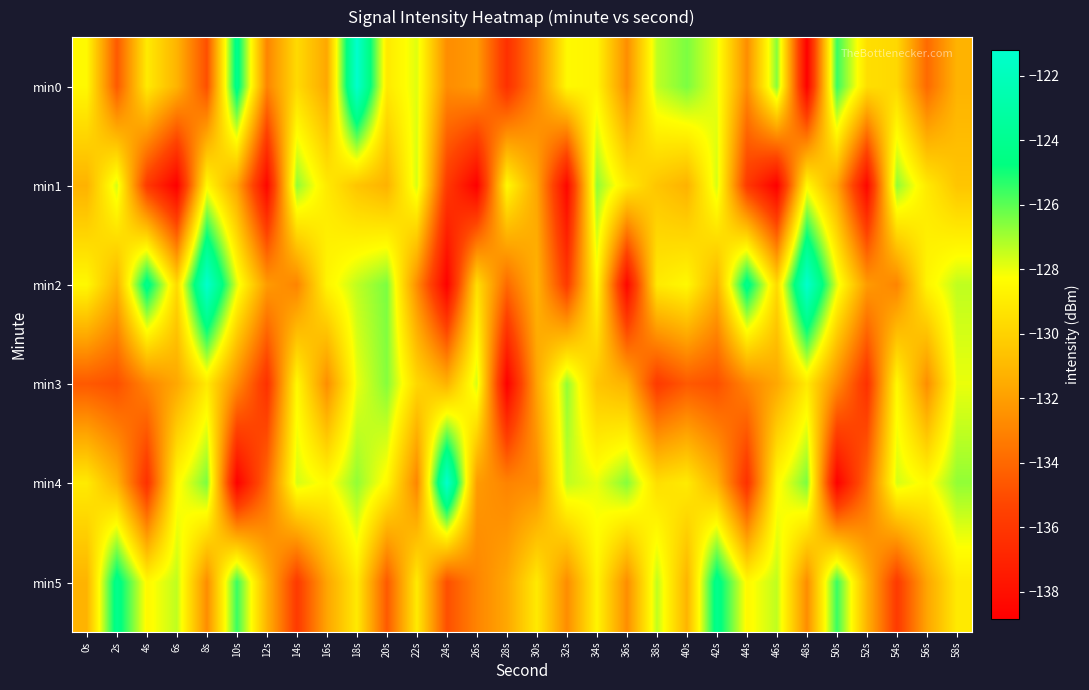

What is the difference between the highest and lowest values at 14s?

9.1